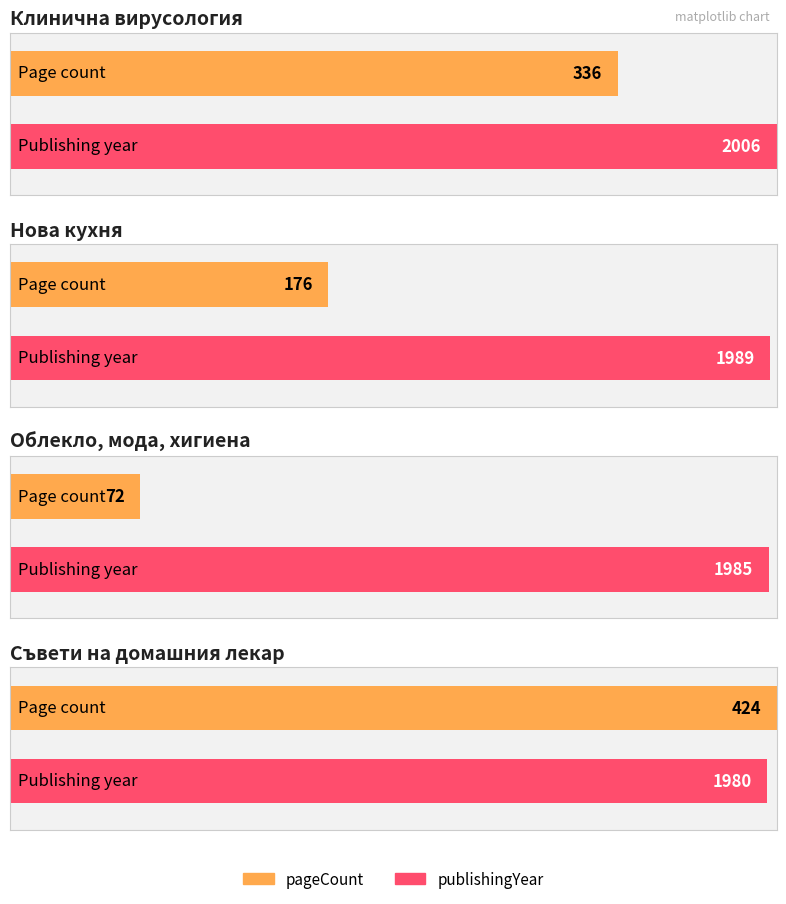

Which category has the highest value across all series?

Клинична вирусология